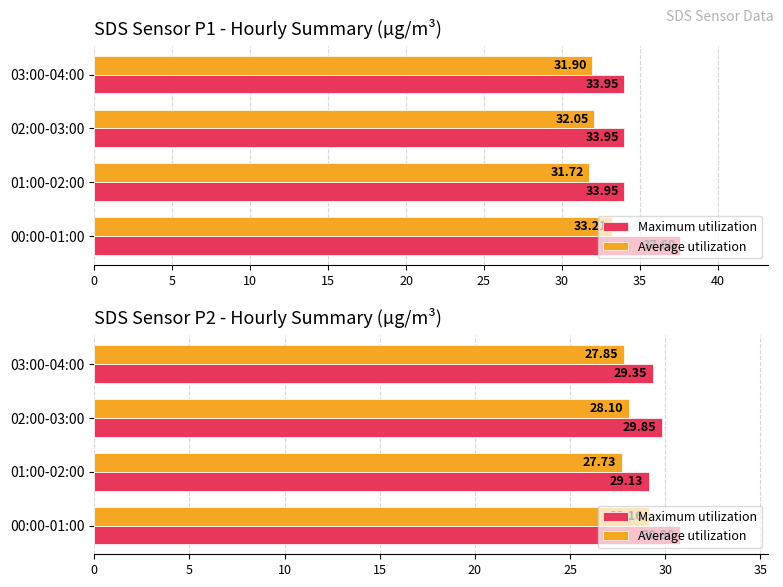

How many bars are there in each group?

2